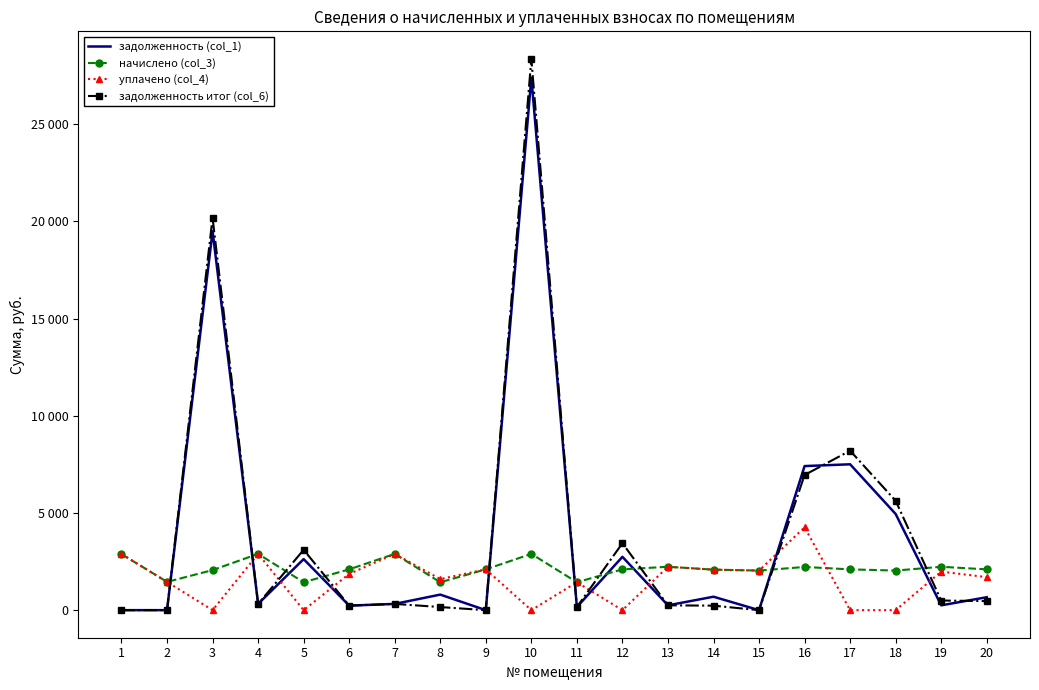

What is the total value across all series at 2?

2908.9